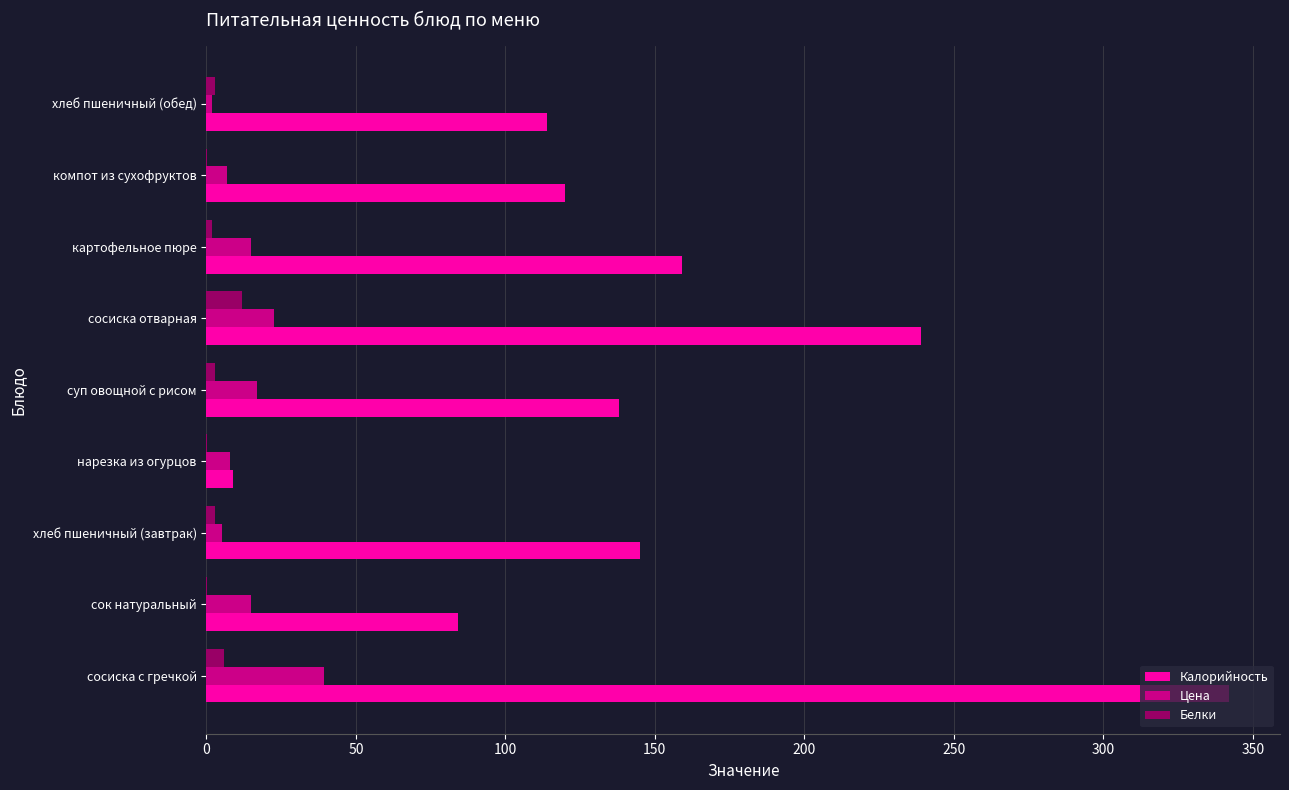

Count the number of data series in this chart.

3